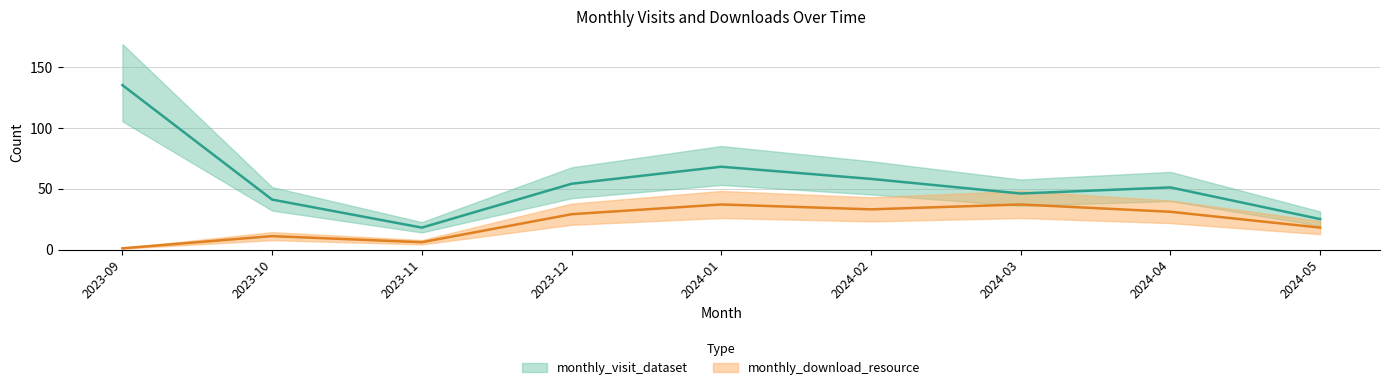

Is the value of monthly_visit_dataset at 2023-10 greater than the value of monthly_download_resource at 2023-09?

Yes